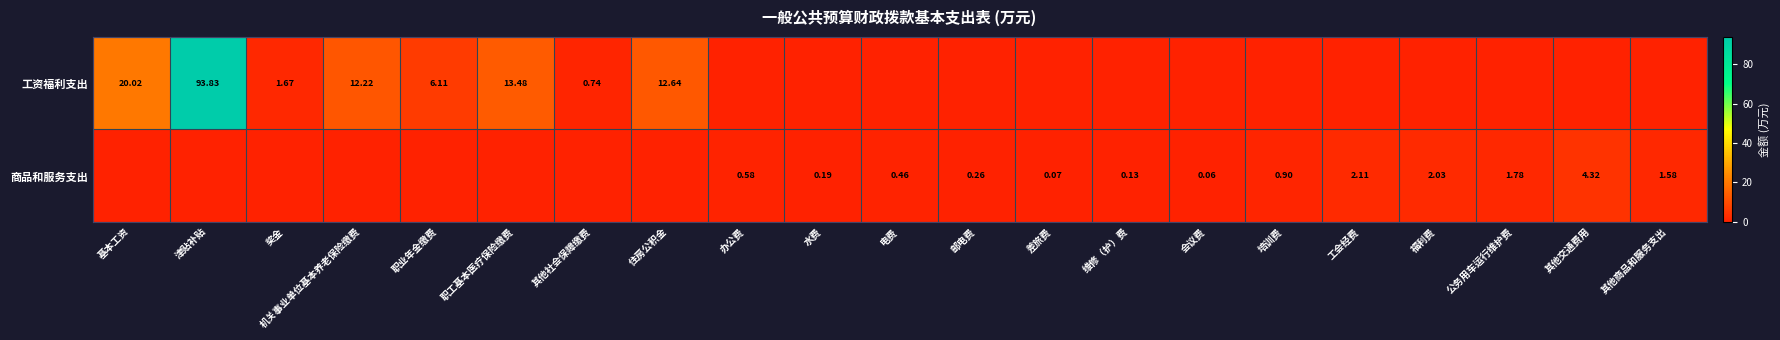

What is the highest value of the 商品和服务支出 series?

4.3